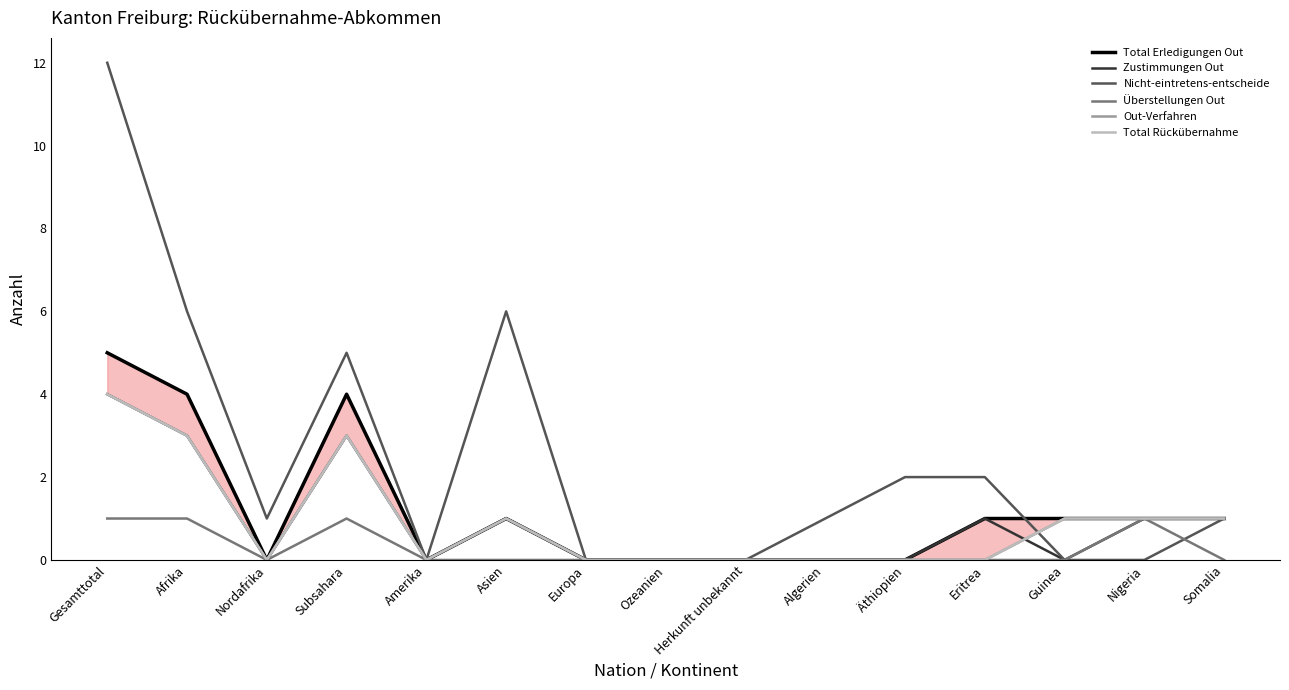

Which series has the widest spread of values?

Nicht-eintretens-entscheide